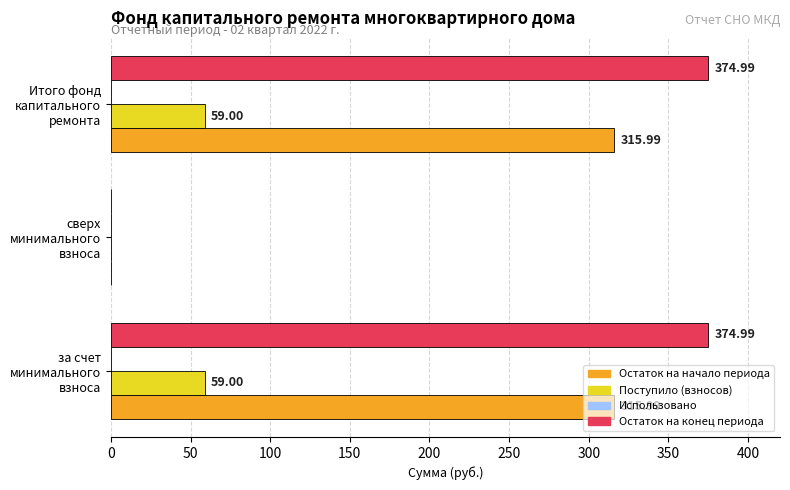

Where is Остаток на конец периода nearest to the value 187?

сверх минимального взноса